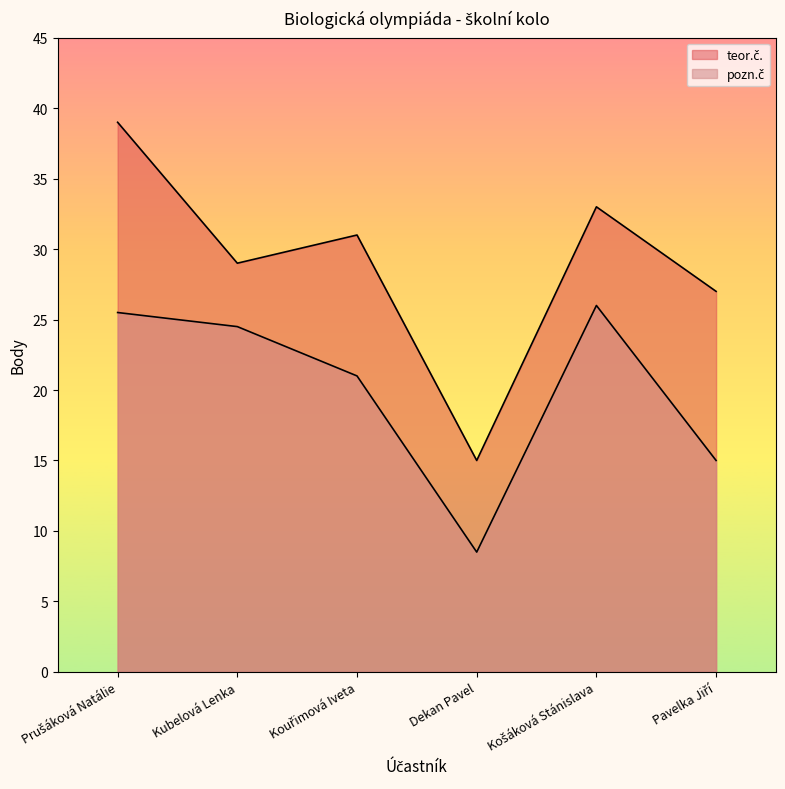

Does the chart have visible grid lines?

No